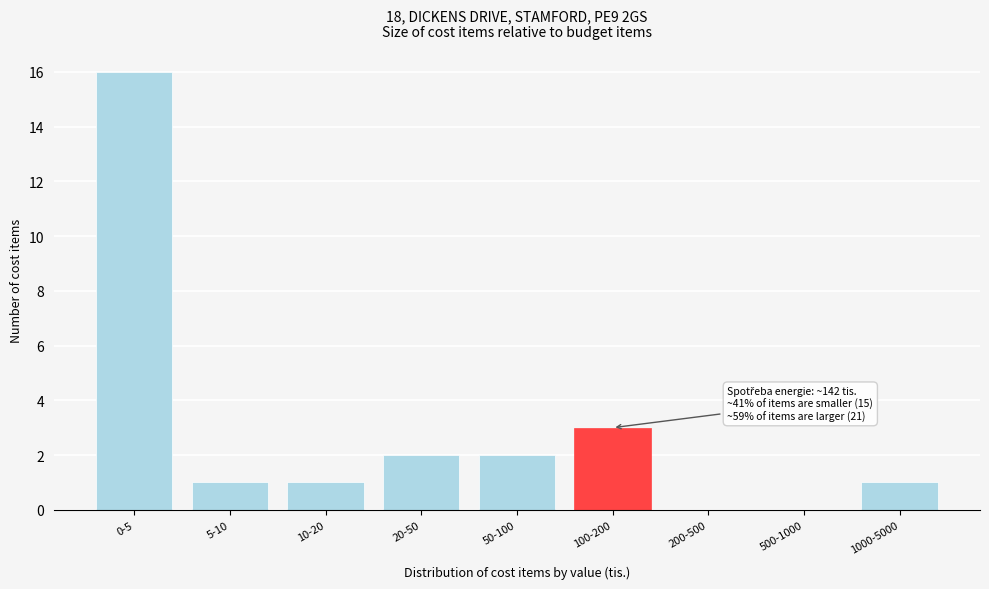

Reading right to left, transcribe all the data shown in this chart.

1000-5000=1	500-1000=0	200-500=0	100-200=3	50-100=2	20-50=2	10-20=1	5-10=1	0-5=16